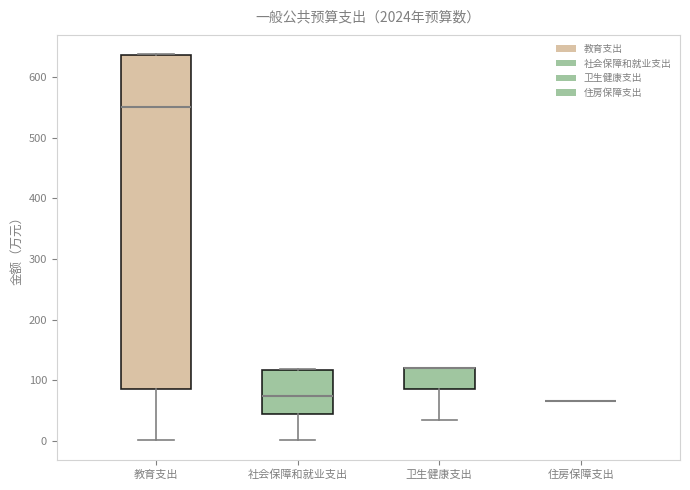

Reading left to right, transcribe this box plot: for each box, give where its median line is, the range the box spans, and where its two whiskers end, as read against the y-axis. The values are not printed on the chart, so give them approximately, as read against the axis.

教育支出: median 550, box 90 to 640, whiskers 0 to 640
社会保障和就业支出: median 70, box 40 to 120, whiskers 0 to 120
卫生健康支出: median 120 (drawn on the box's upper edge), box 90 to 120, whiskers 30 to 120
住房保障支出: box collapsed to a line at 70, whiskers 70 to 70